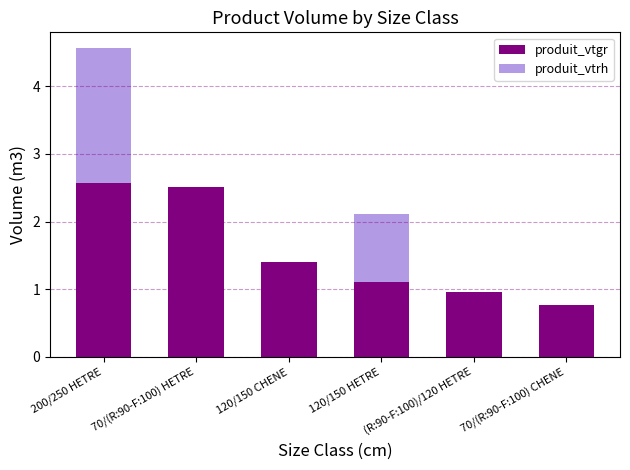

At which category is the sum across all series the highest?

200/250 HETRE